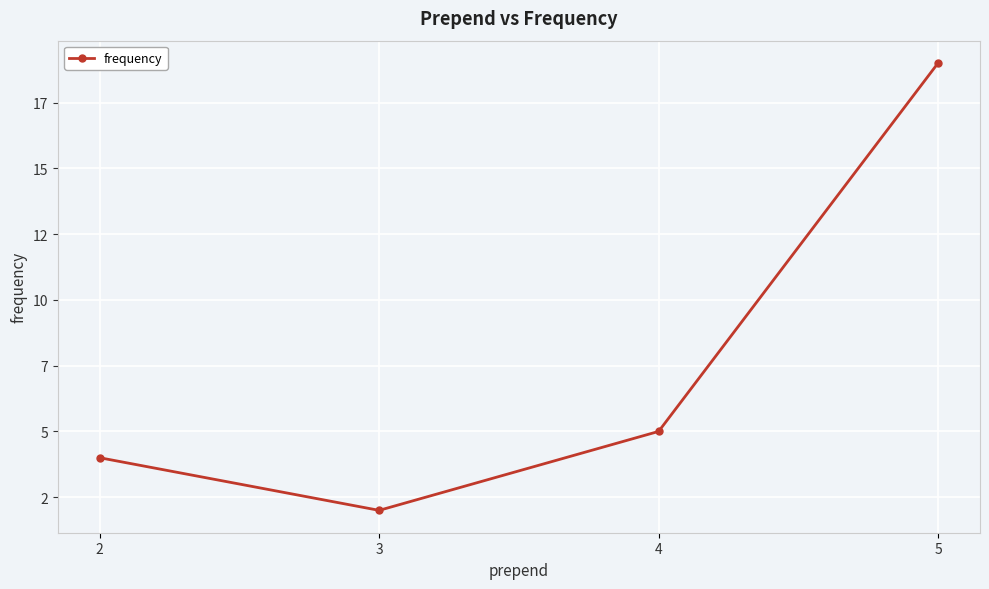

What is the sum of the values at 5 and 2?

23